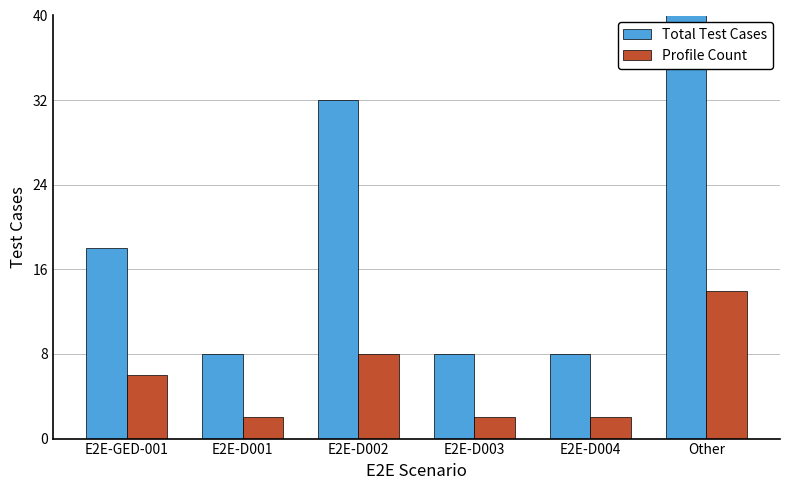

What position from the right is E2E-D001?

5